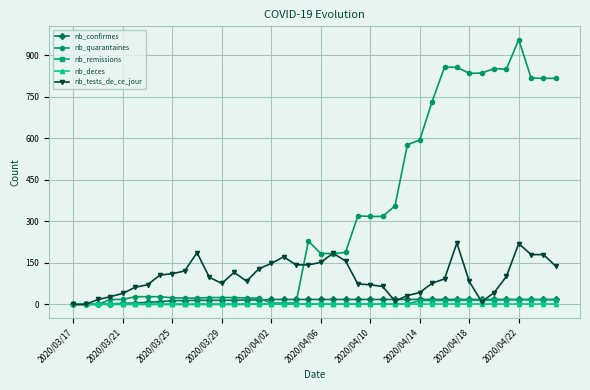

At how many categories does at least one series exceed 387?

13